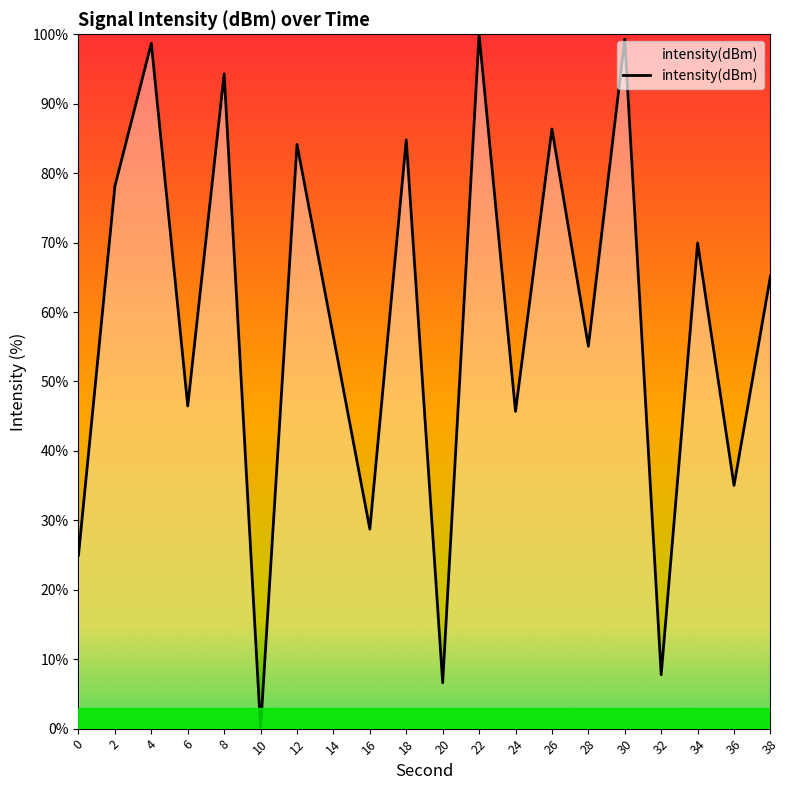

How many positive values are there?

19